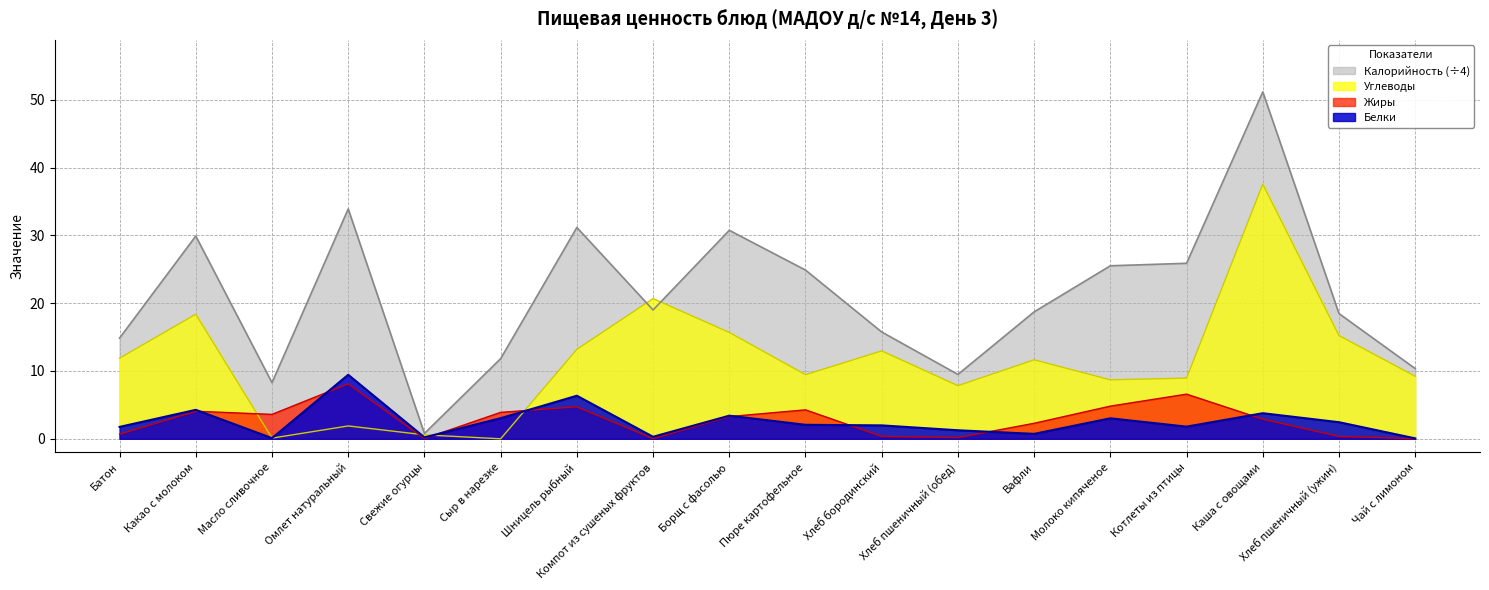

What position from the right is Сыр в нарезке?

13